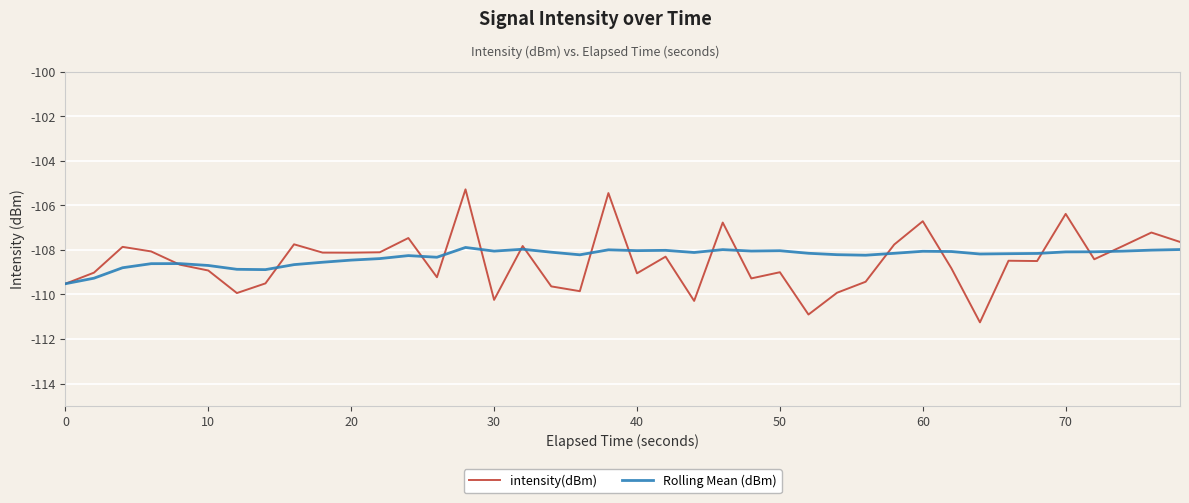

Which series has the largest range (max minus min)?

intensity(dBm)